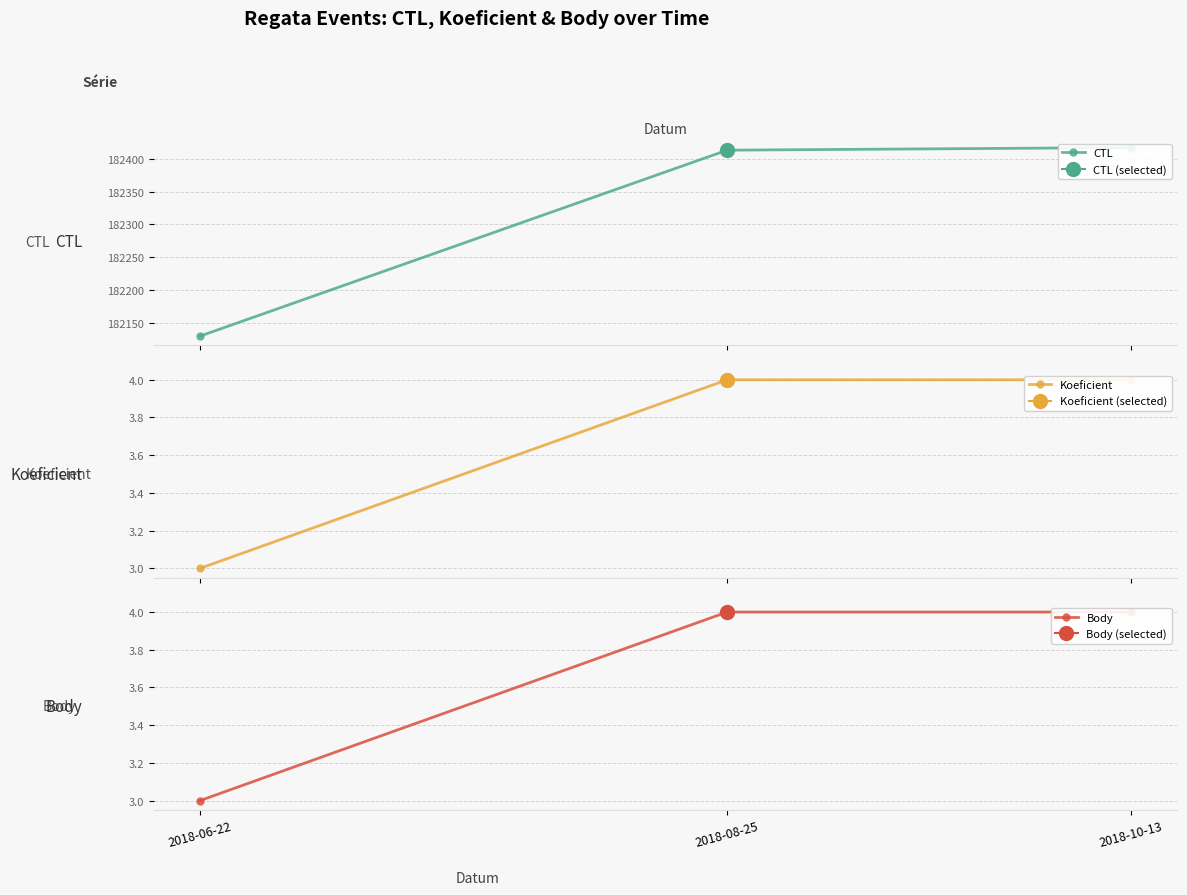

Is this an area chart (filled region under the line)?

No